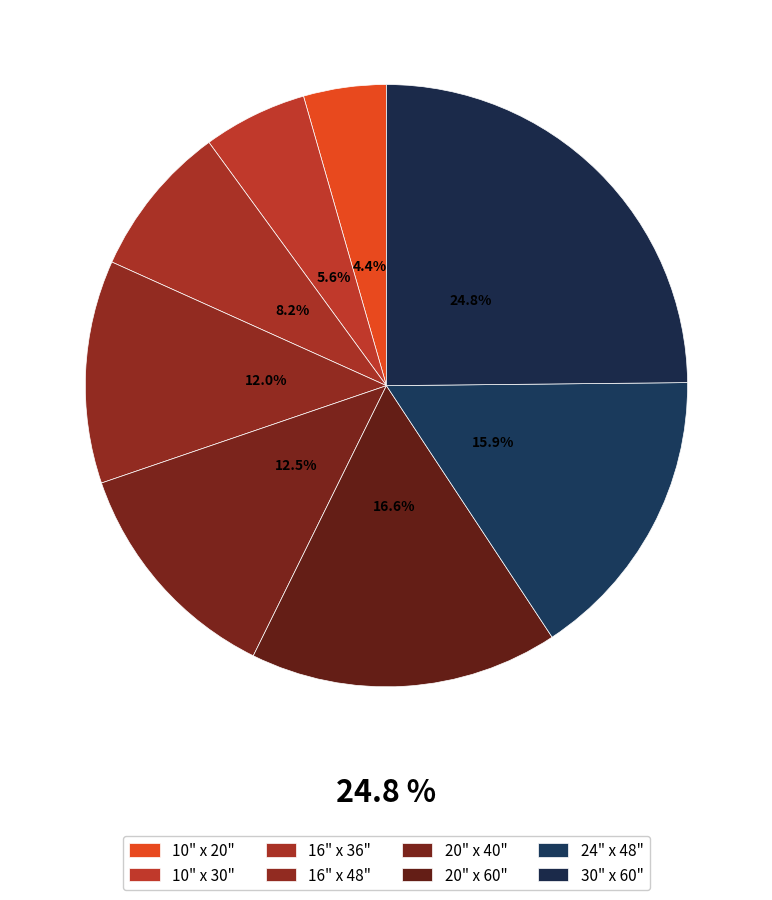

To the nearest percent, what is the difference between the largest and smallest slice percentages?

20%